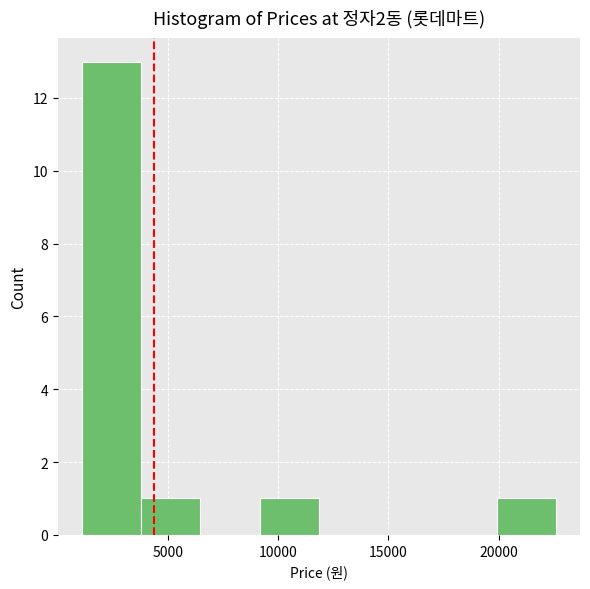

Reading left to right, list every bar in this chart as the range it spans on the x-axis followed by its height. Neither the bar edges nor the heights are printed on the chart, so give them approximately, as read against the axes.

1000 to 4000: 13
4000 to 6500: 1
6500 to 9000: 0
9000 to 12000: 1
12000 to 14500: 0
14500 to 17000: 0
17000 to 20000: 0
20000 to 22500: 1